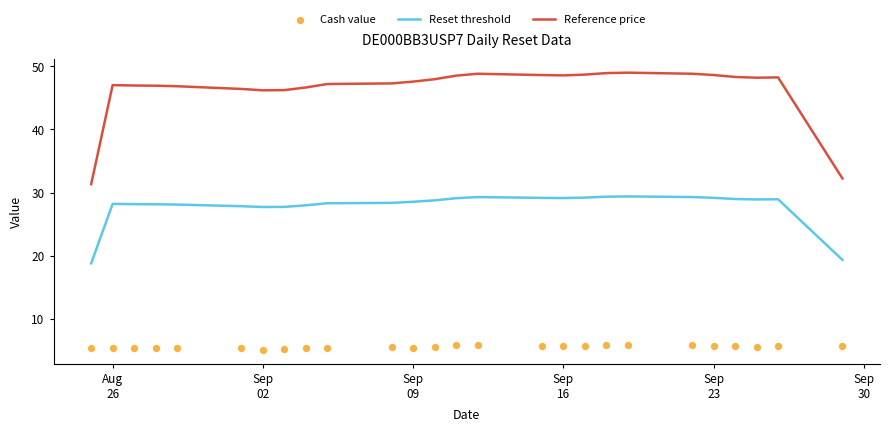

What are all the series names shown in the legend?

Reset threshold, Reference price, Cash value